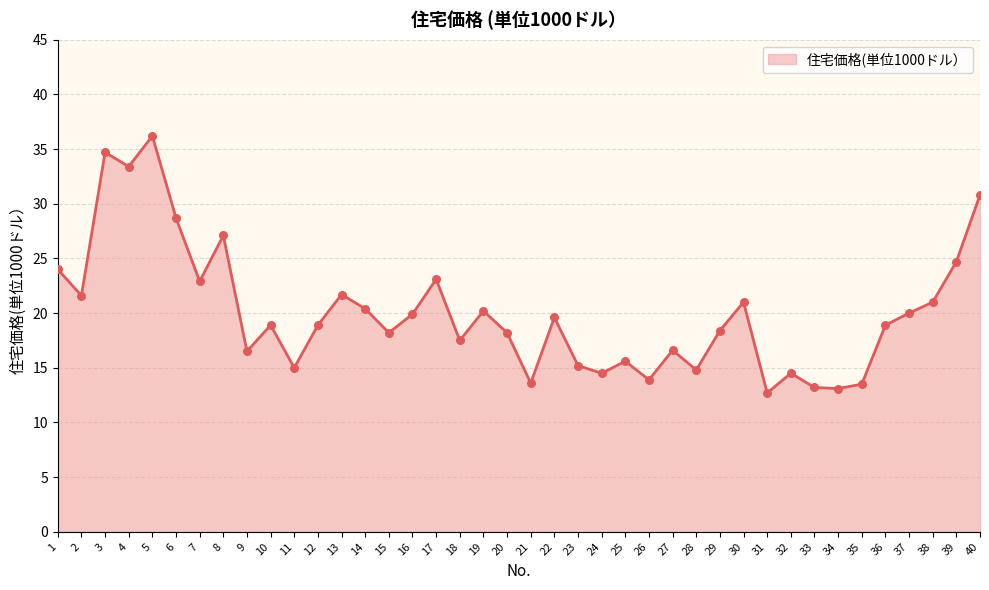

What is the change in value from 3 to 35?

-21.2